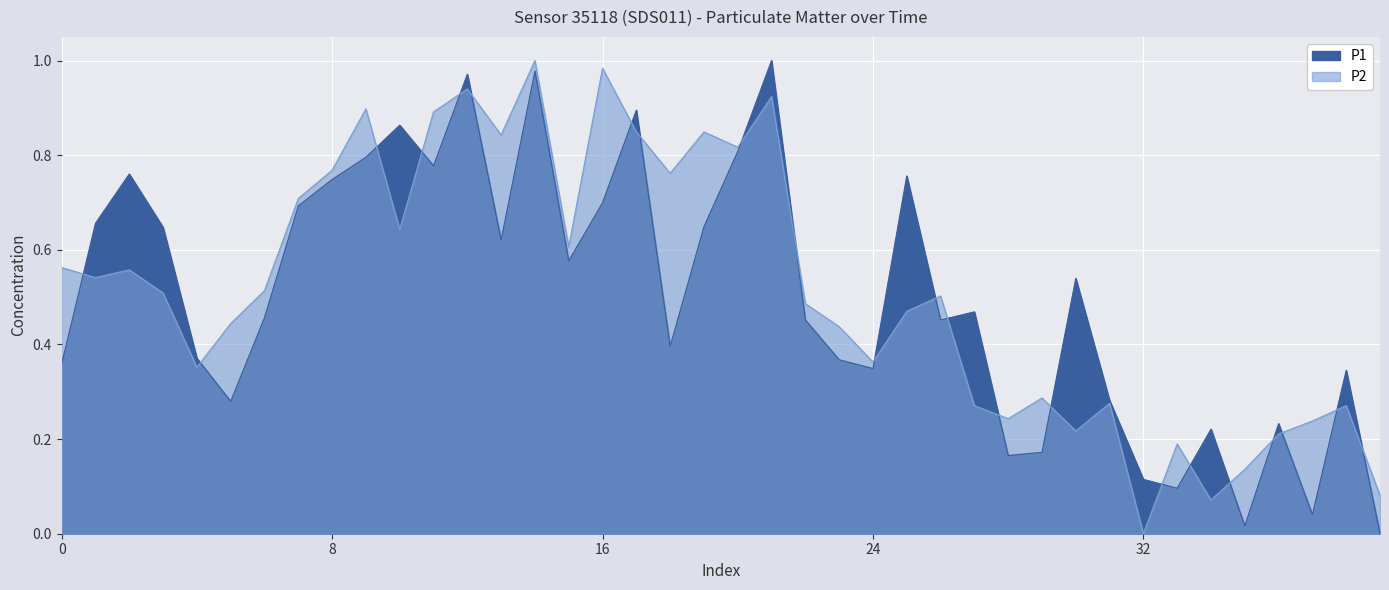

How many data points in P2 are above 0?

39